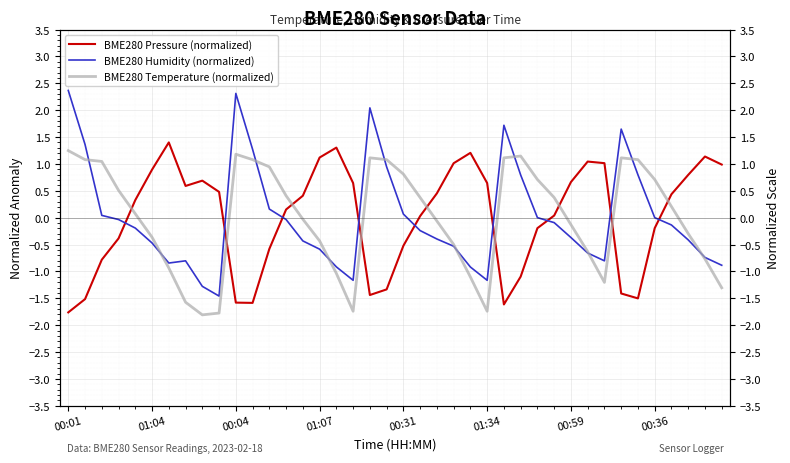

What are all the series names shown in the legend?

BME280 Pressure (normalized), BME280 Humidity (normalized), BME280 Temperature (normalized)